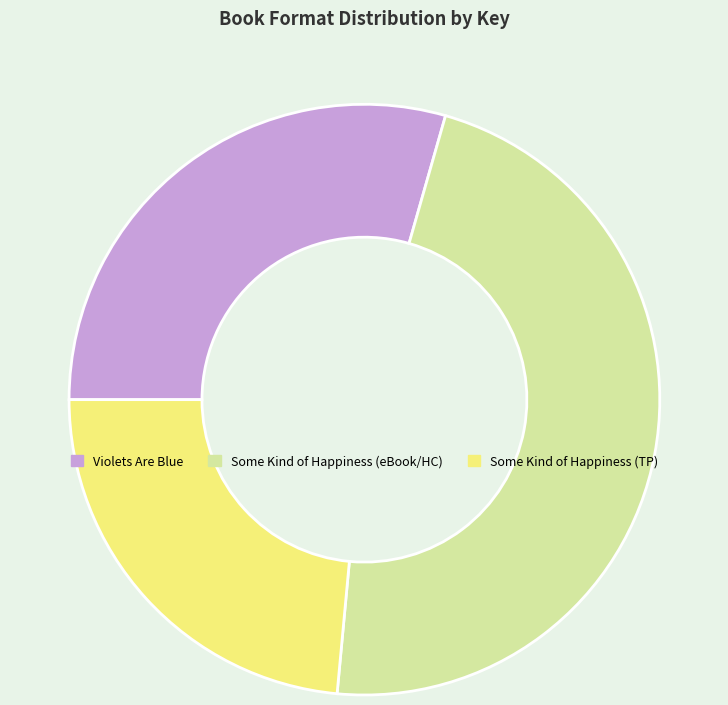

Is Some Kind of Happiness (TP) the majority of the pie?

No